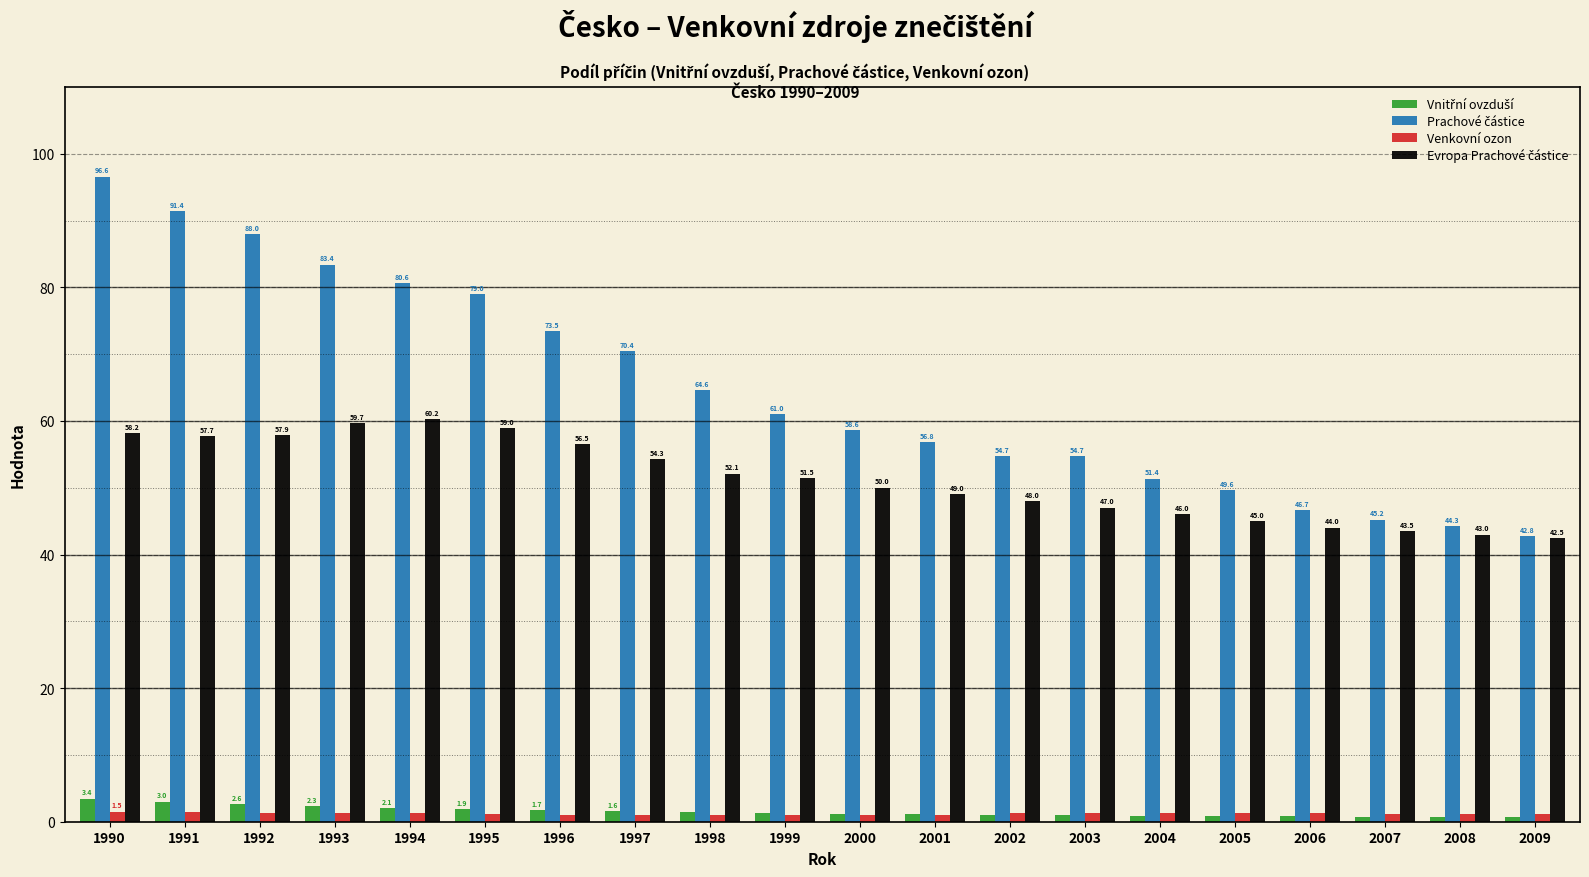

At how many categories does at least one series exceed 18?

20